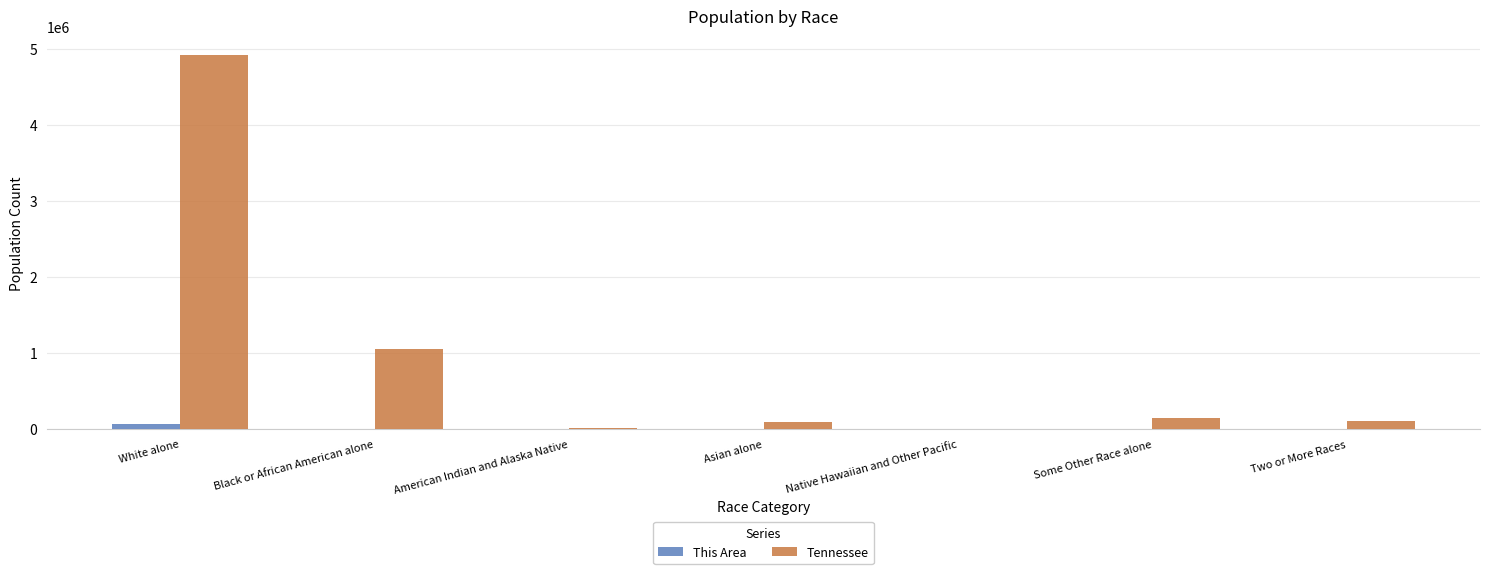

Which label corresponds to the largest value in the chart?

White alone